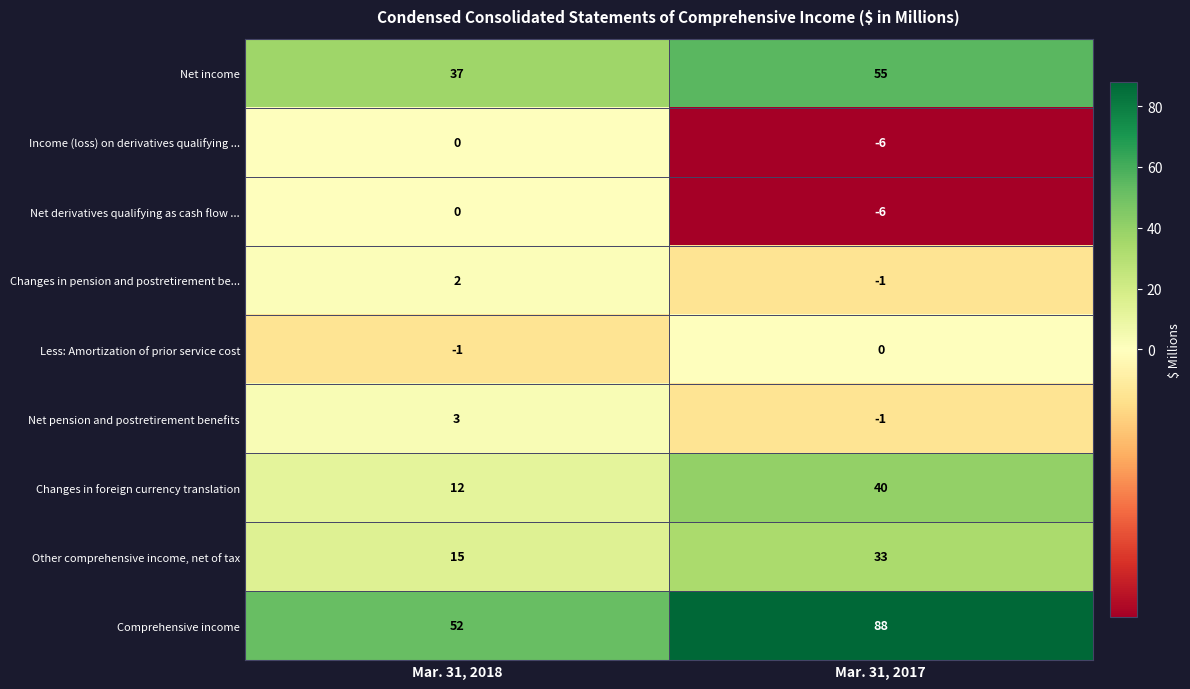

The Net derivatives qualifying as cash flow ... series shows 3 at Mar. 31, 2018. True or false?

False